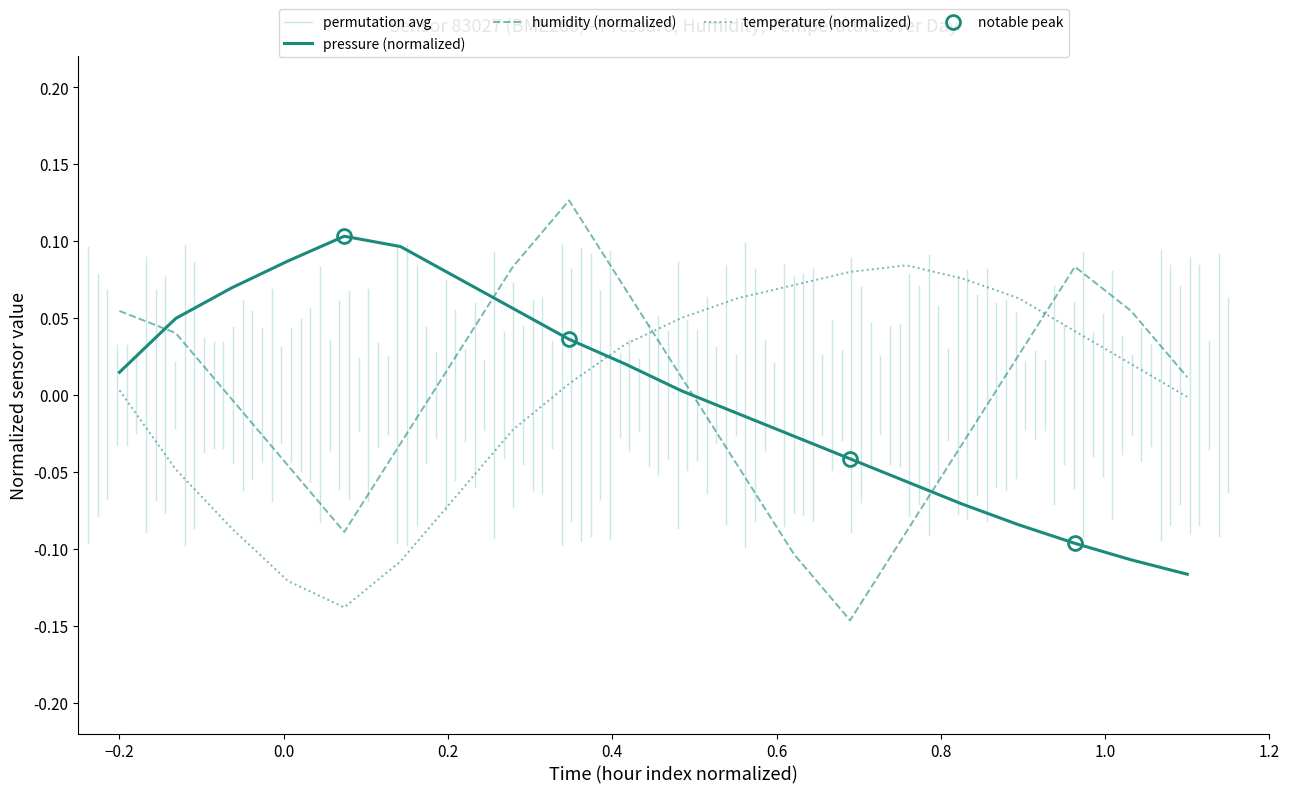

How many times do temperature (normalized) and humidity (normalized) cross each other?

2